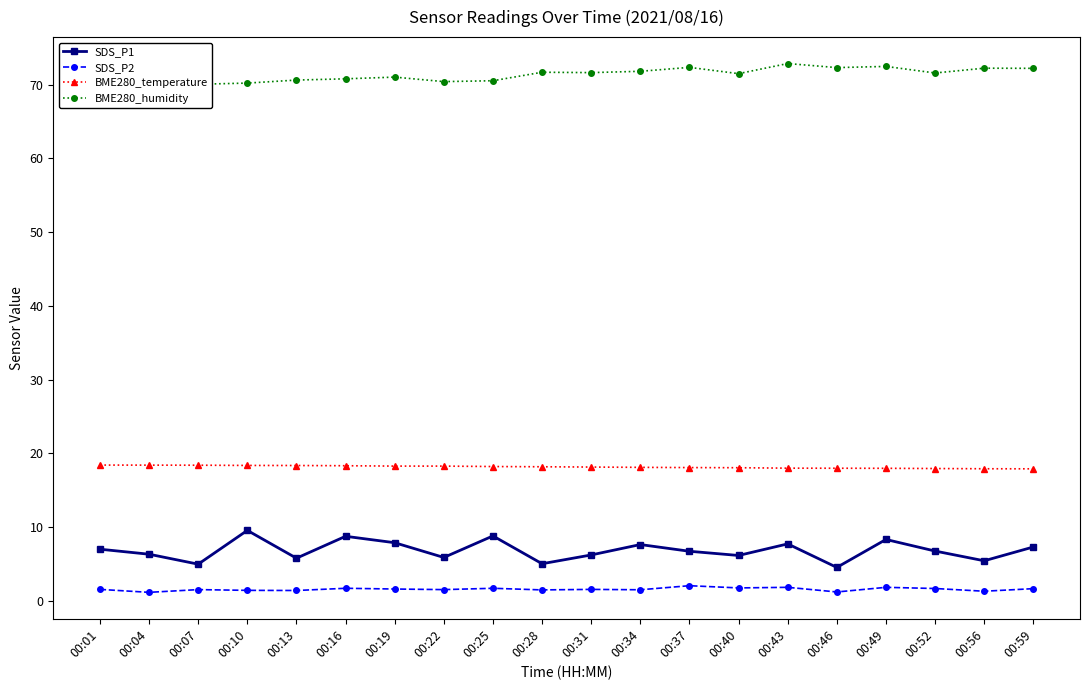

Which category has the lowest value in the BME280_temperature series?

00:59